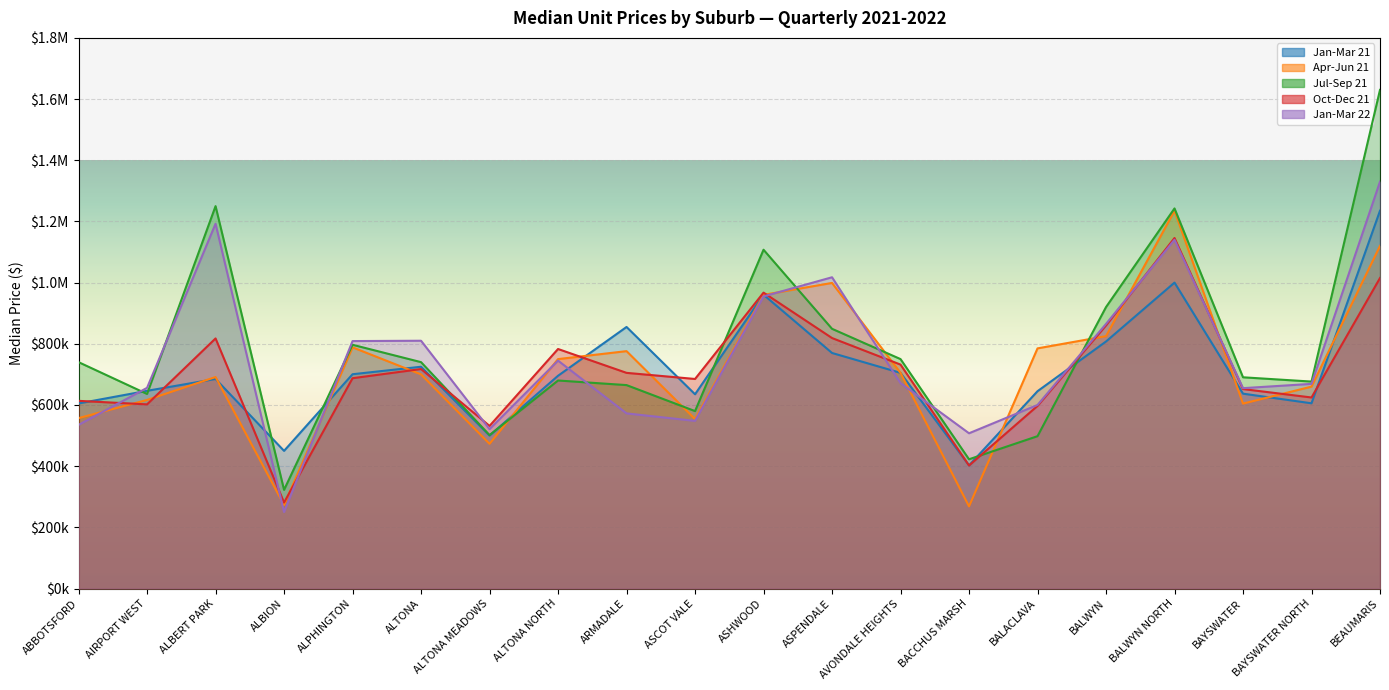

What position from the left is AVONDALE HEIGHTS?

13